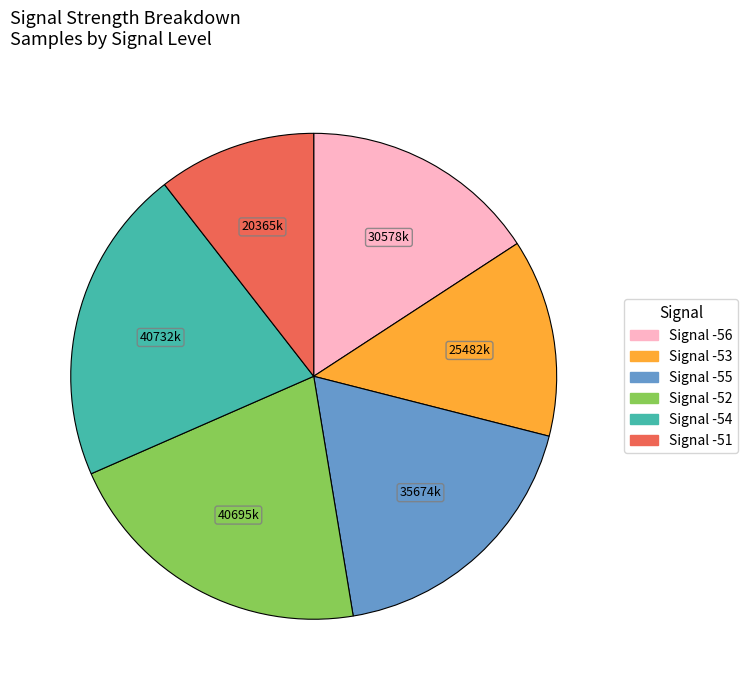

Is there a majority slice in this chart?

No